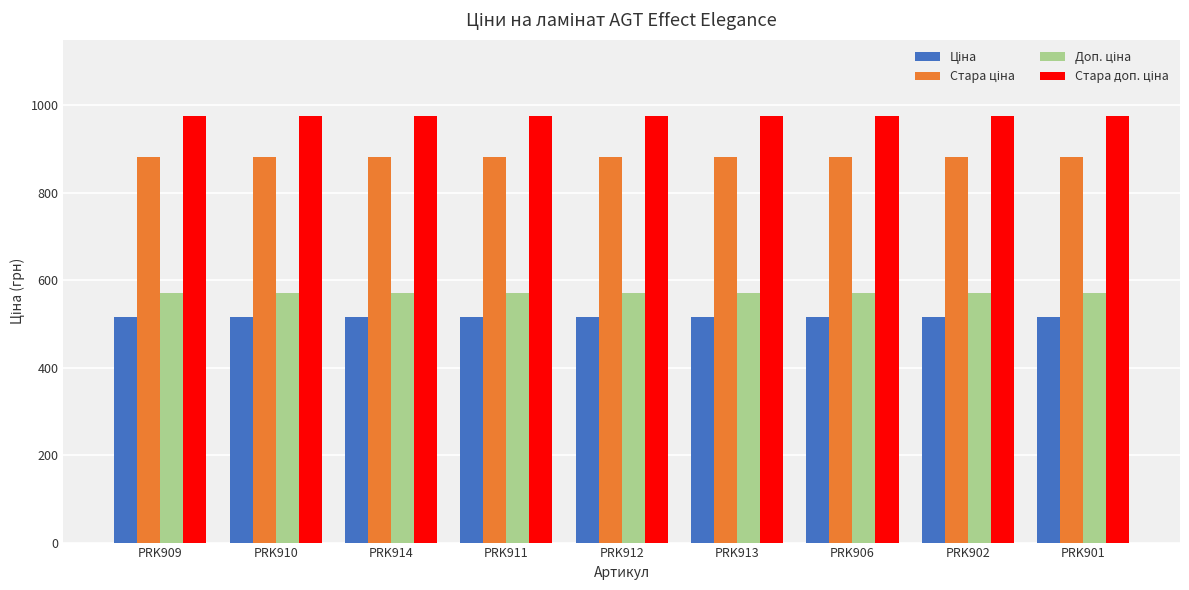

At how many categories does at least one series exceed 591?

9